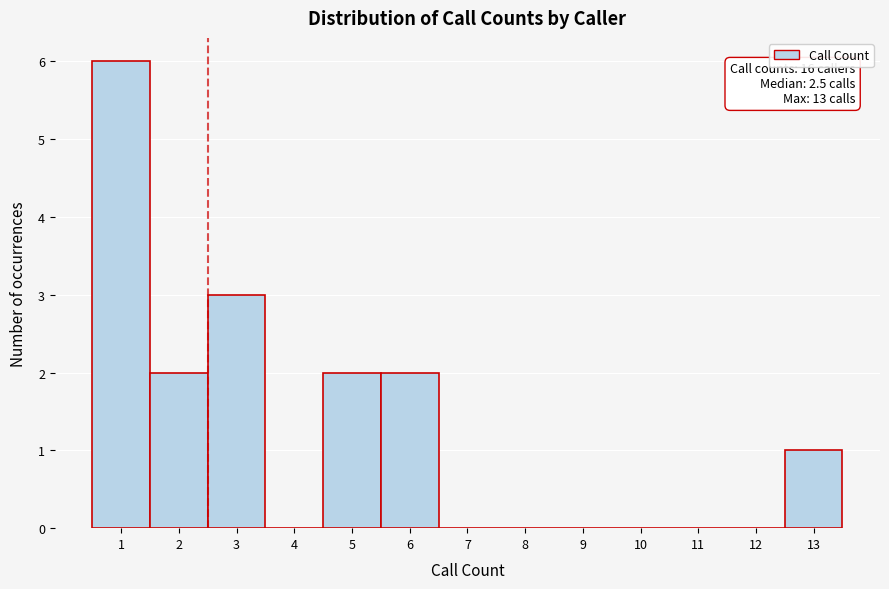

Over which range of the x-axis is the bar tallest?

0.5 to 1.5